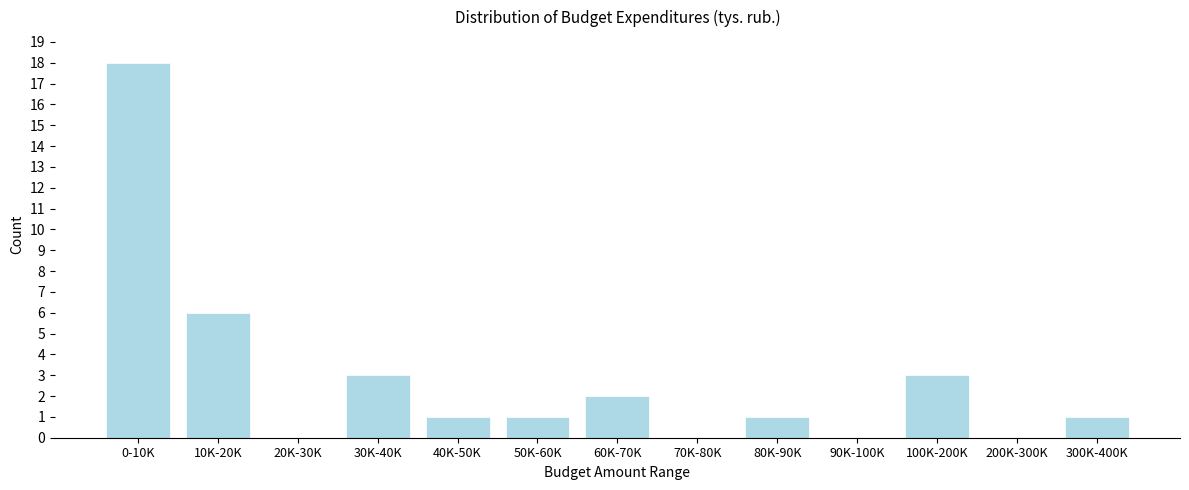

Reading left to right, list all the values displayed in this chart.

0-10K=18	10K-20K=6	20K-30K=0	30K-40K=3	40K-50K=1	50K-60K=1	60K-70K=2	70K-80K=0	80K-90K=1	90K-100K=0	100K-200K=3	200K-300K=0	300K-400K=1